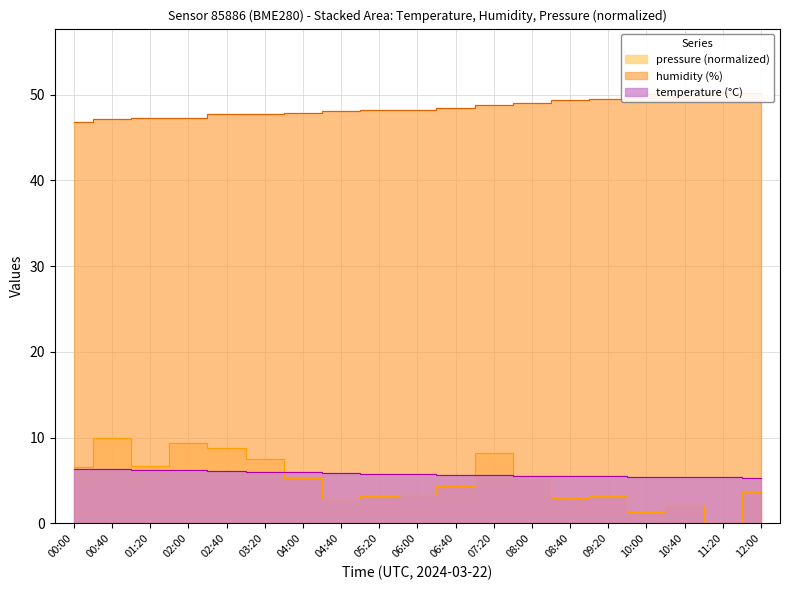

True or false: temperature and pressure_norm intersect in this chart.

True